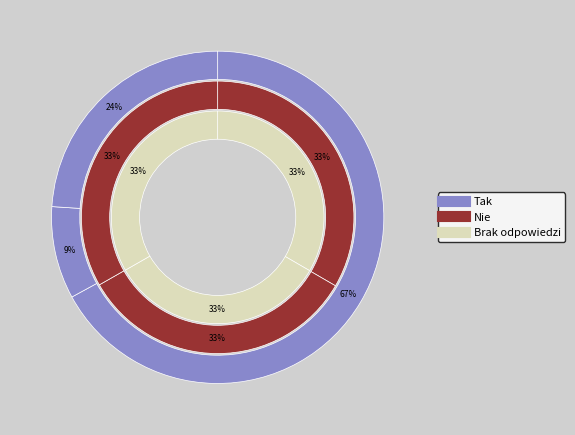

How many slices are in this pie chart?

3